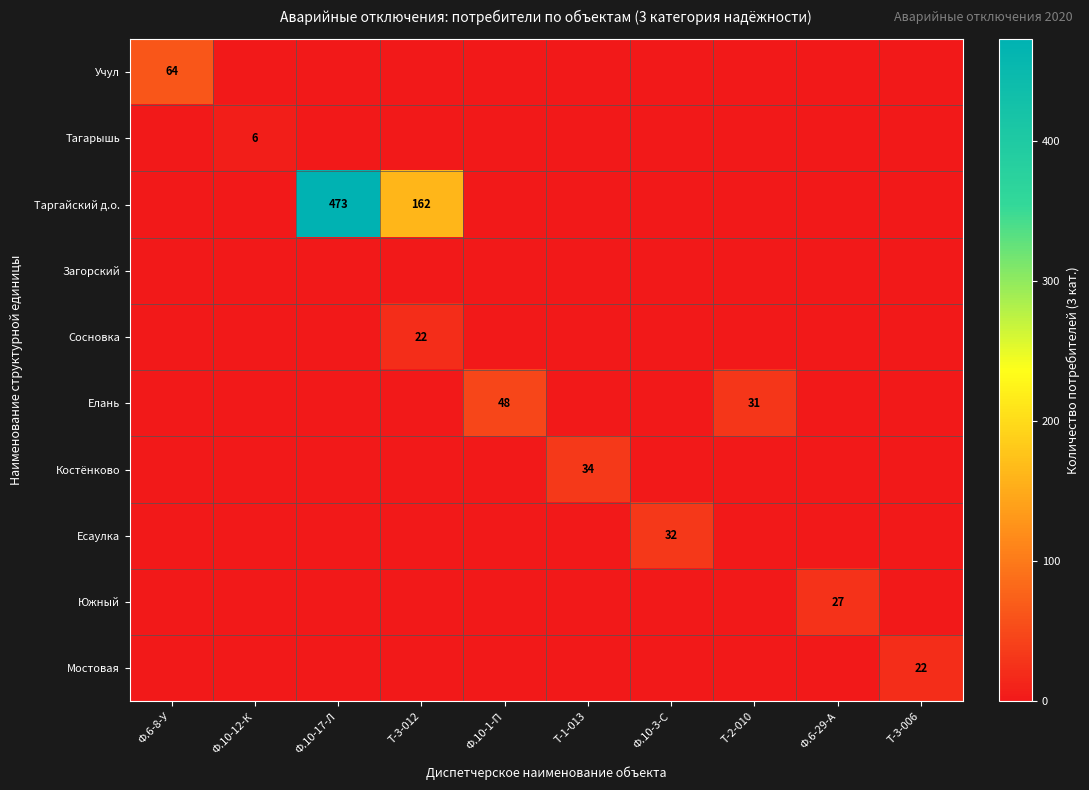

The Таргайский д.о. series shows 162 at Т-3-012. True or false?

True